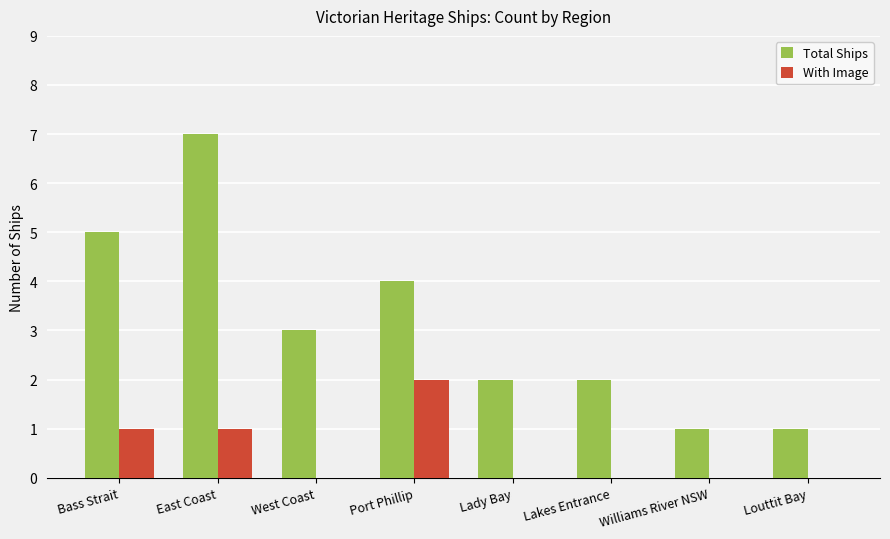

What is the total value across all series at Louttit Bay?

1